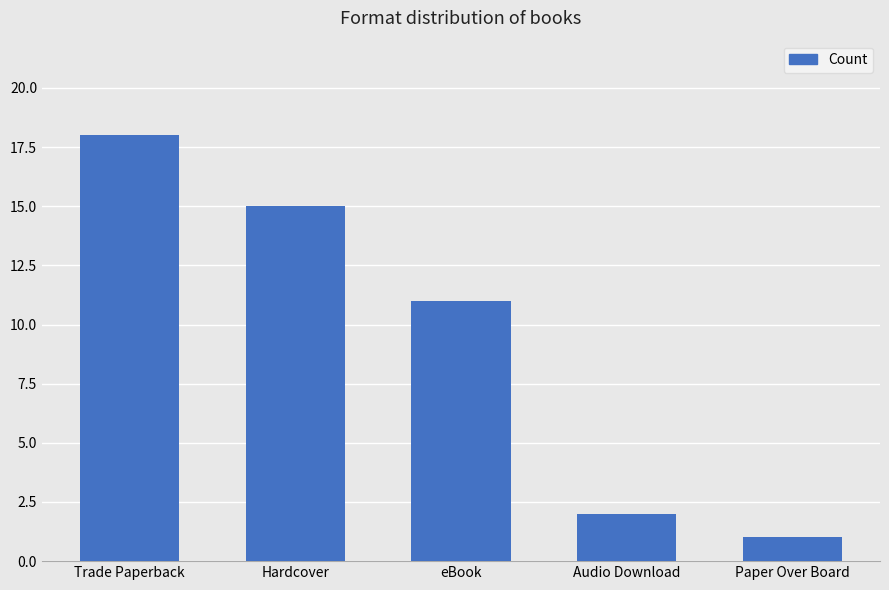

Reading left to right, transcribe all the data shown in this chart.

Trade Paperback=18	Hardcover=15	eBook=11	Audio Download=2	Paper Over Board=1